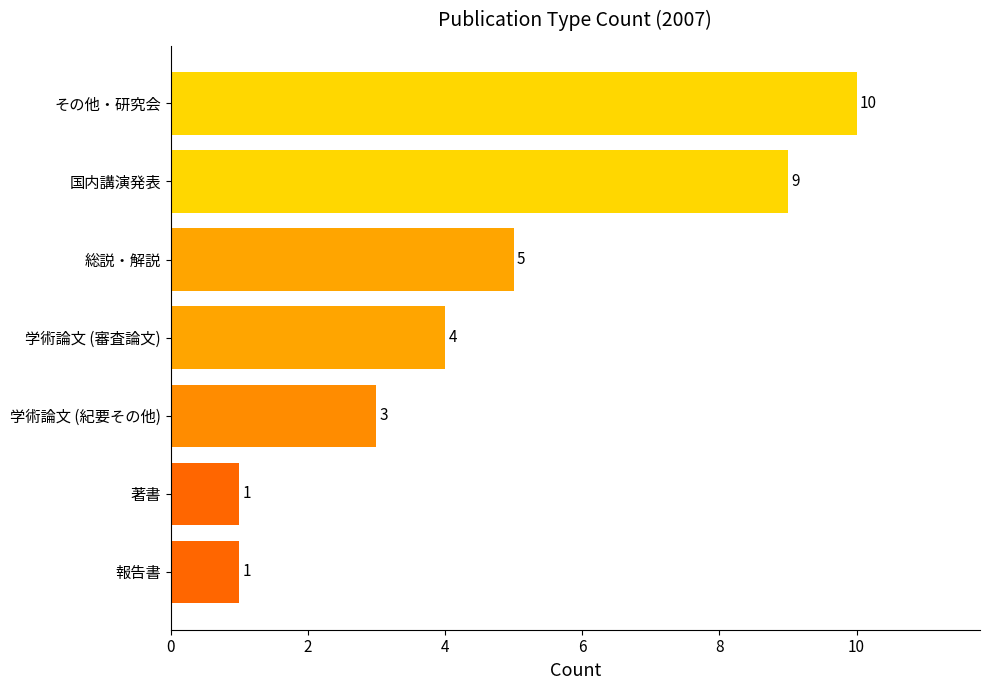

At which label is the value closest to 5?

総説・解説